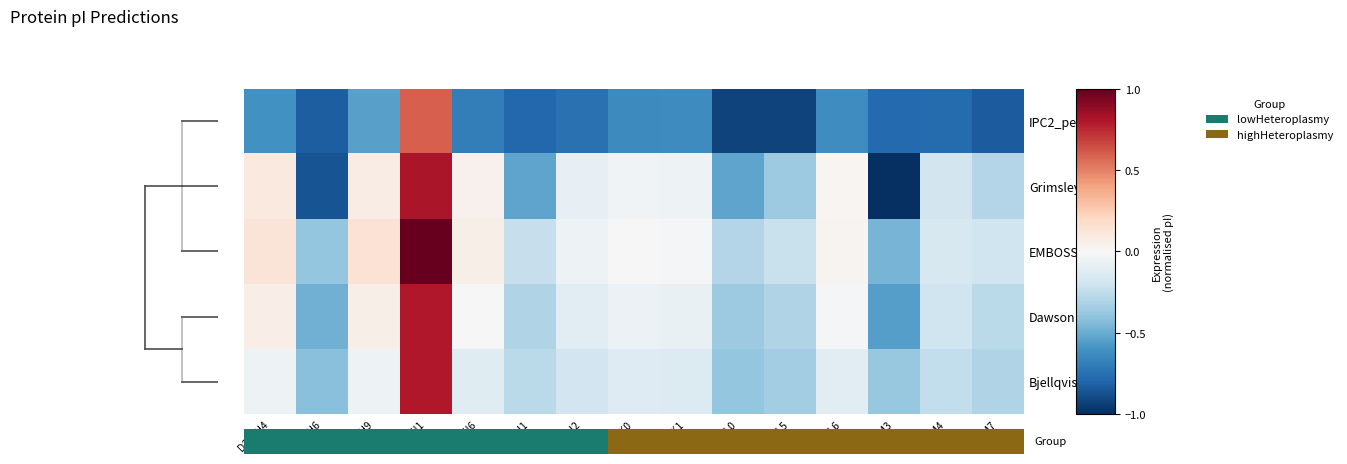

Is the value of EMBOSS at D2J4H9 greater than the value of Grimsley at D2J4M3?

Yes